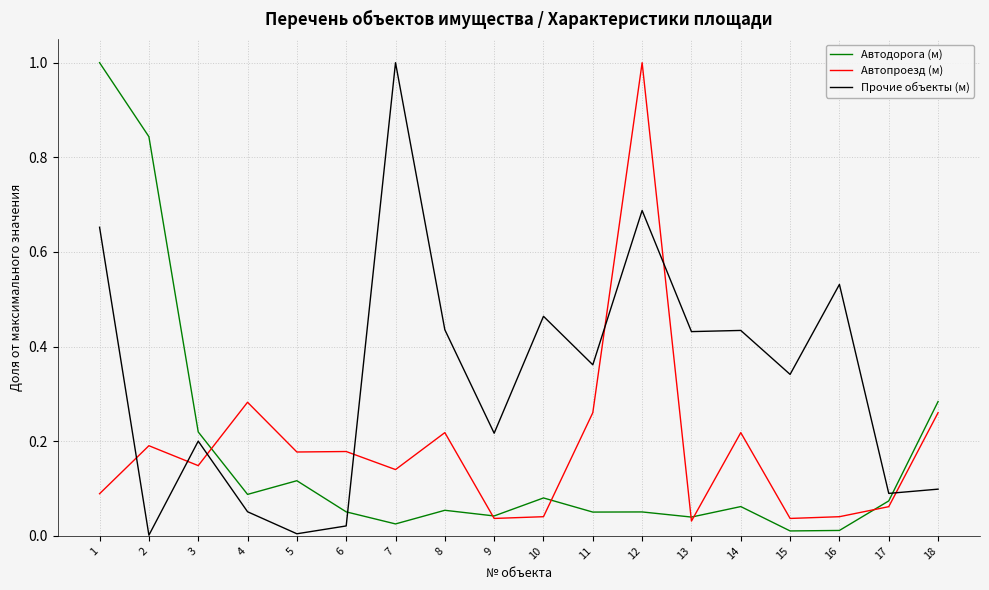

Is the value of Автопроезд (м) at 9 greater than the value of Прочие объекты (м) at 17?

No